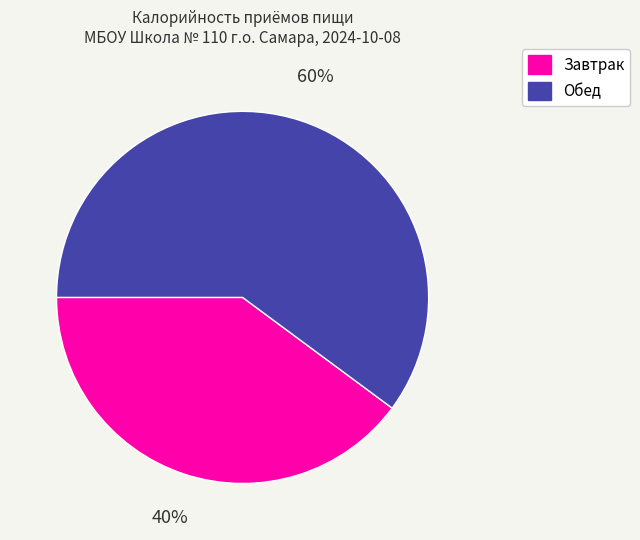

True or false: Завтрак accounts for 25% of the total.

False